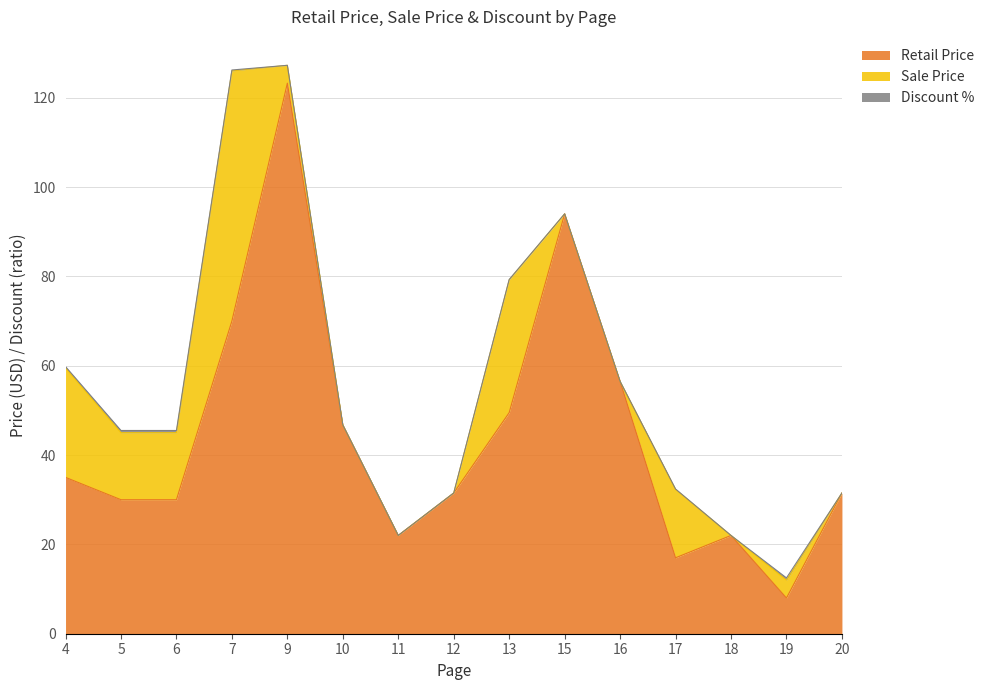

How many interior local valleys does the Discount % series have?

1